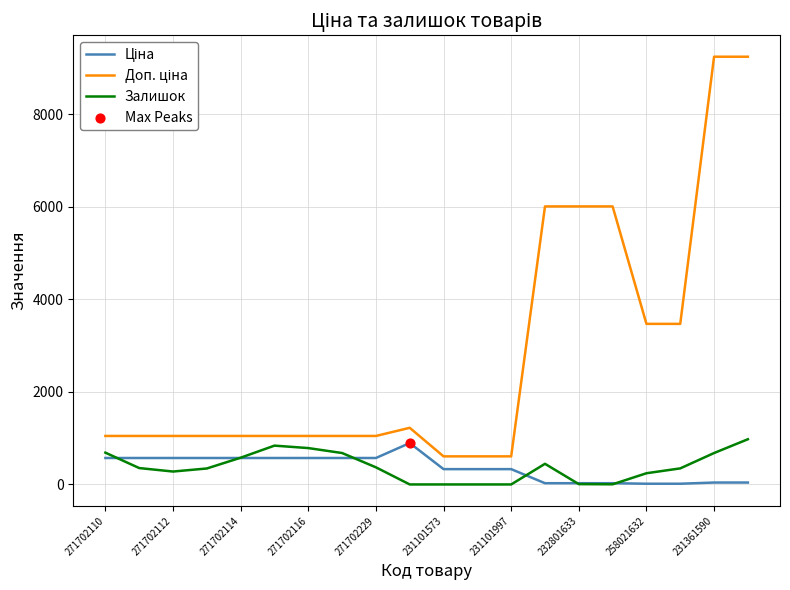

What is the maximum value shown in the chart?

9246.0